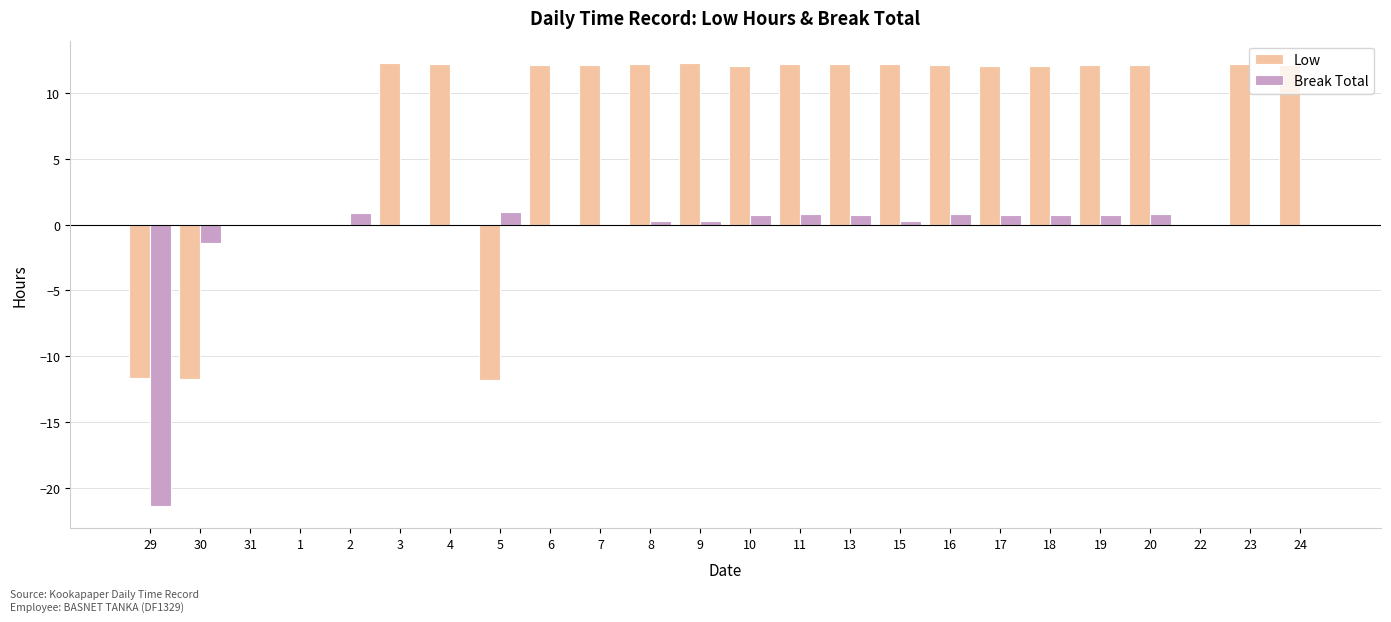

What is the maximum value for Break Total?

0.9